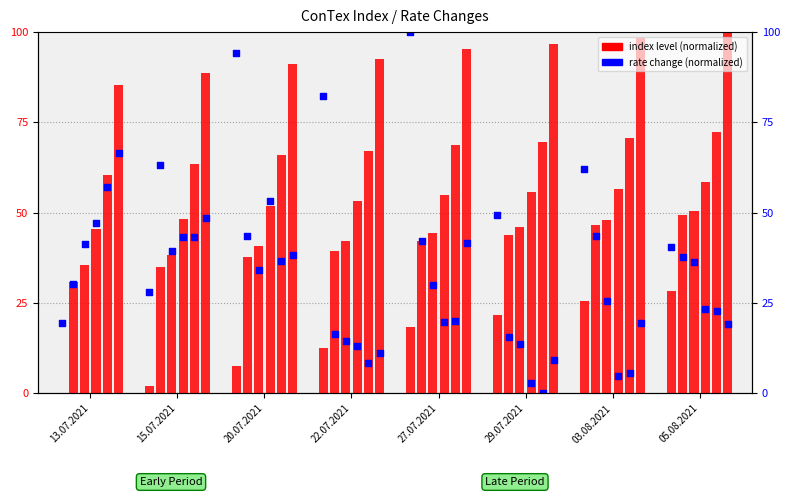

Is the value of 3500 at 05.08.2021 greater than the value of 1100 at 29.07.2021?

No